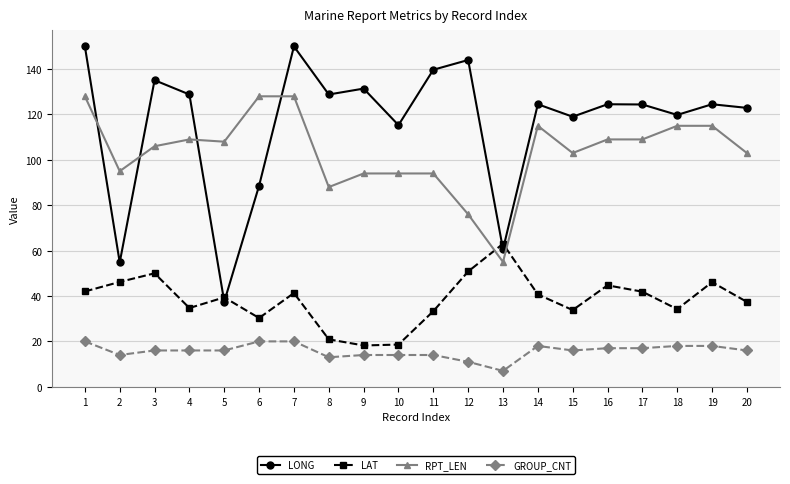

At how many categories does at least one series exceed 127?

9